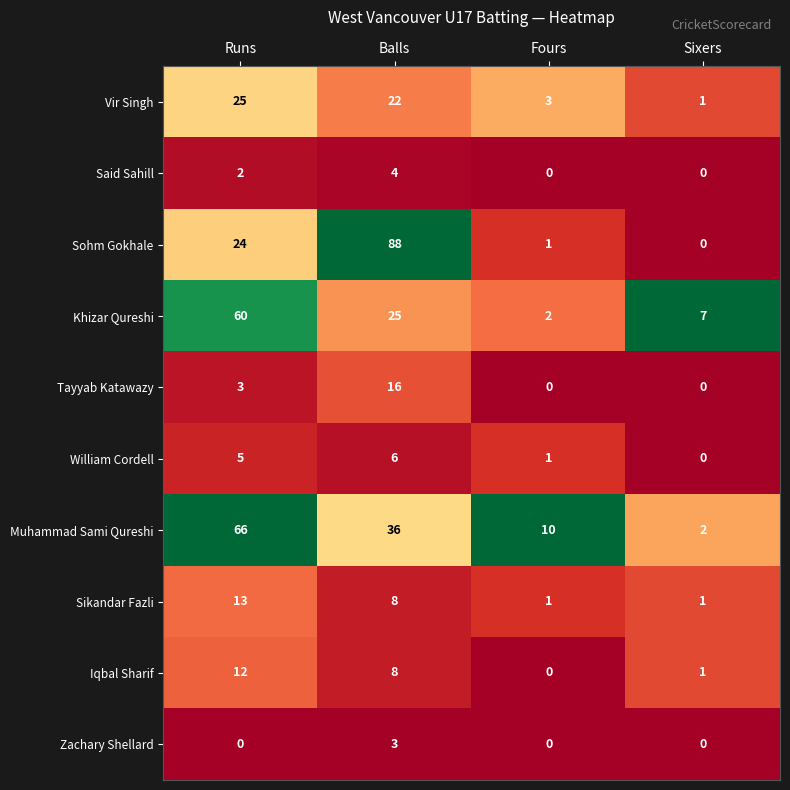

At which label does Khizar Qureshi reach its peak?

Runs